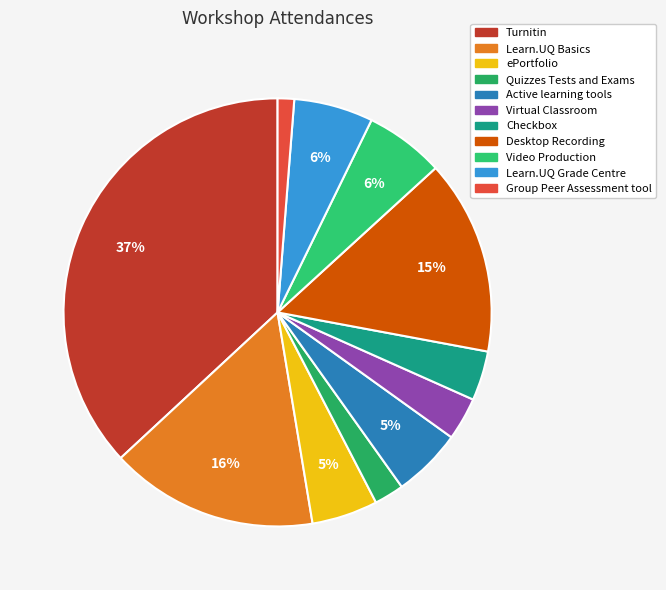

How many slices are in this pie chart?

11